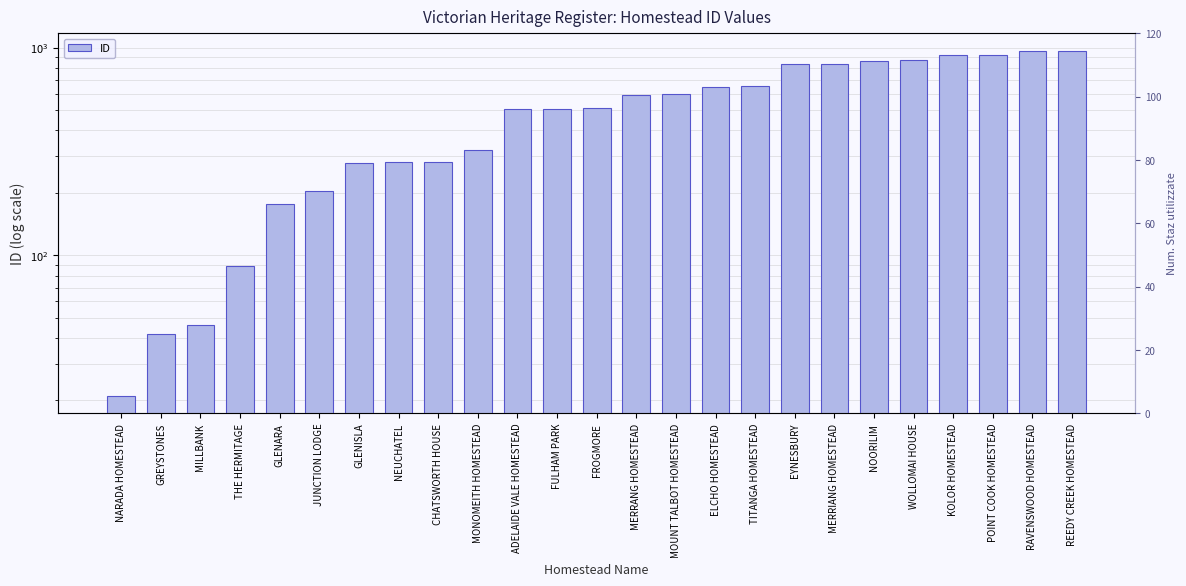

What is the change in value from NARADA HOMESTEAD to JUNCTION LODGE?

+184